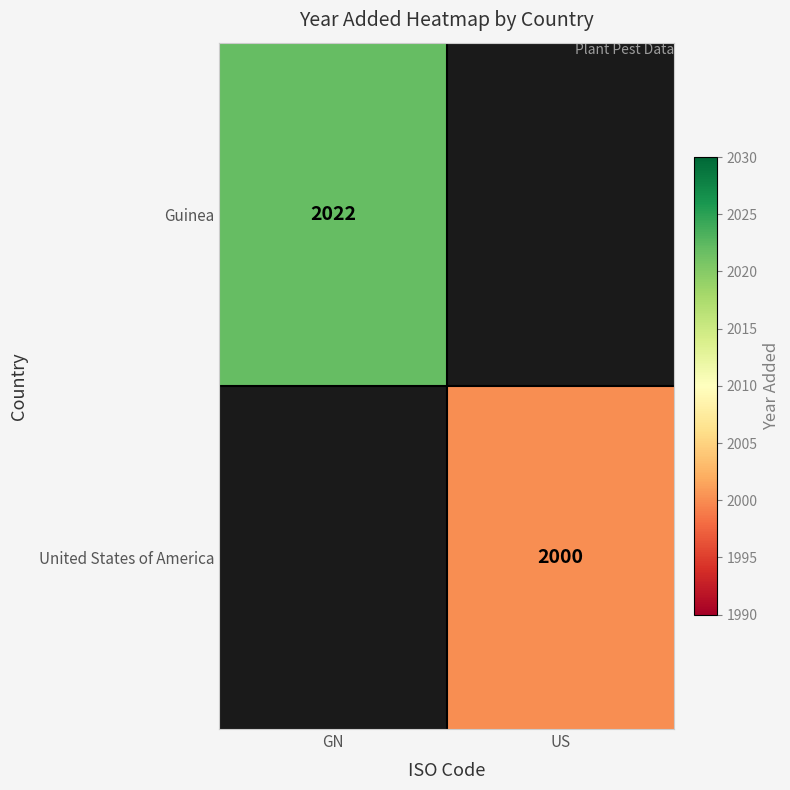

True or false: United States of America has a value of 2867.1 at US.

False